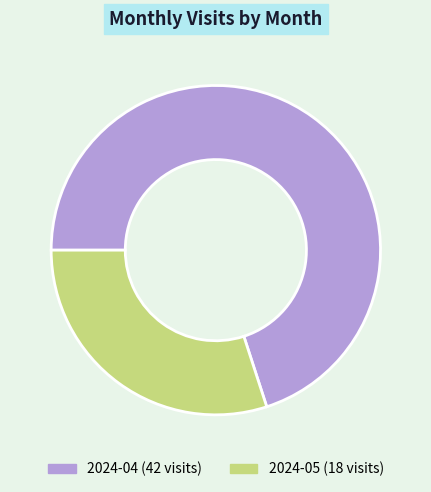

Does 2024-04 represent more than half of the total?

Yes